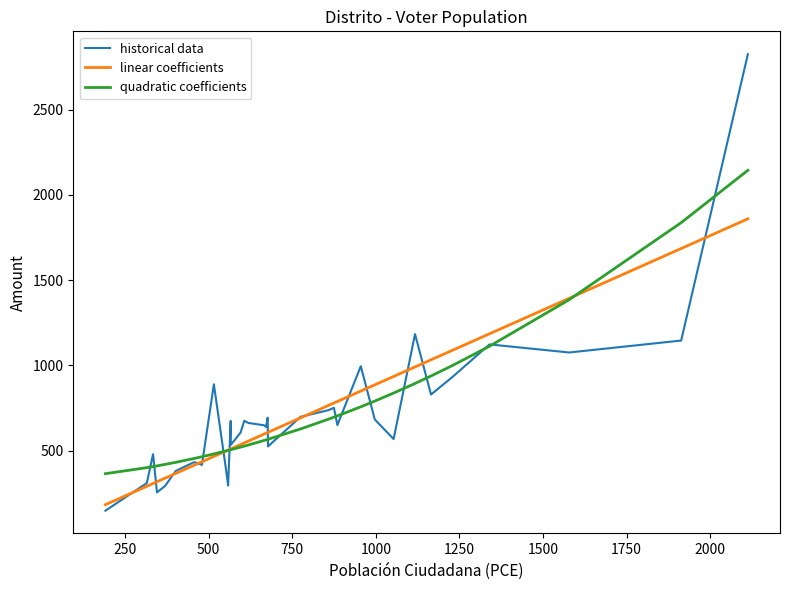

List the series in order of their peak value, highest first.

historical data, quadratic coefficients, linear coefficients